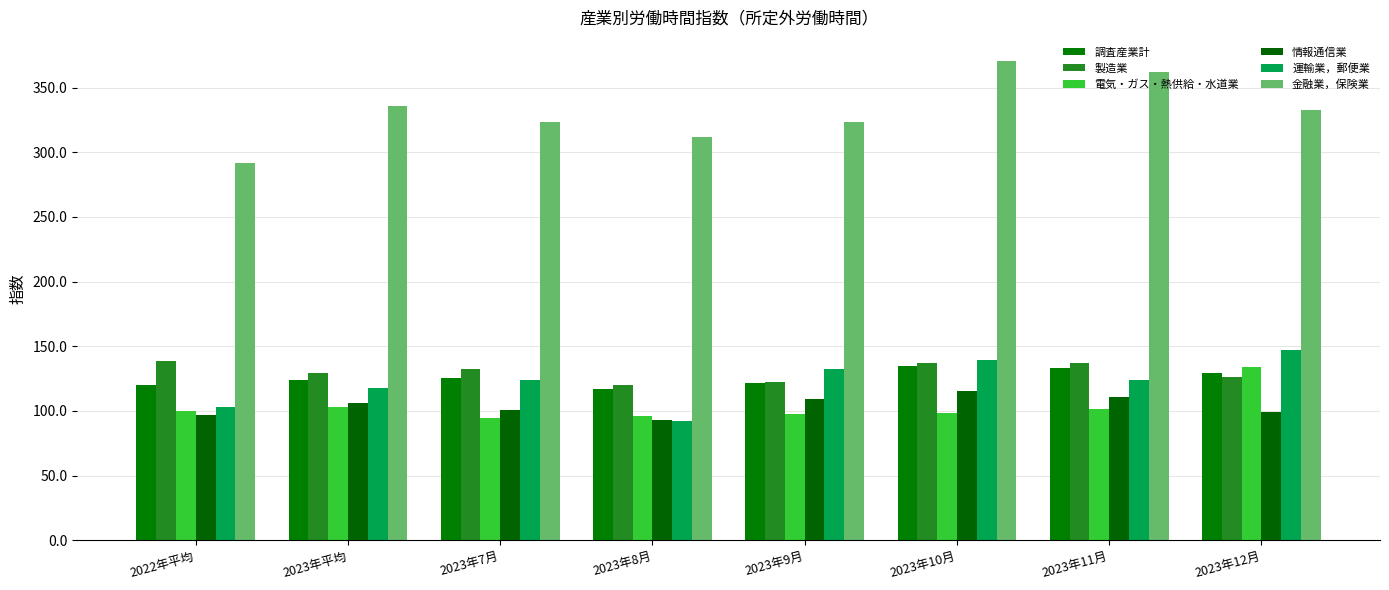

What position from the right is 2022年平均?

8